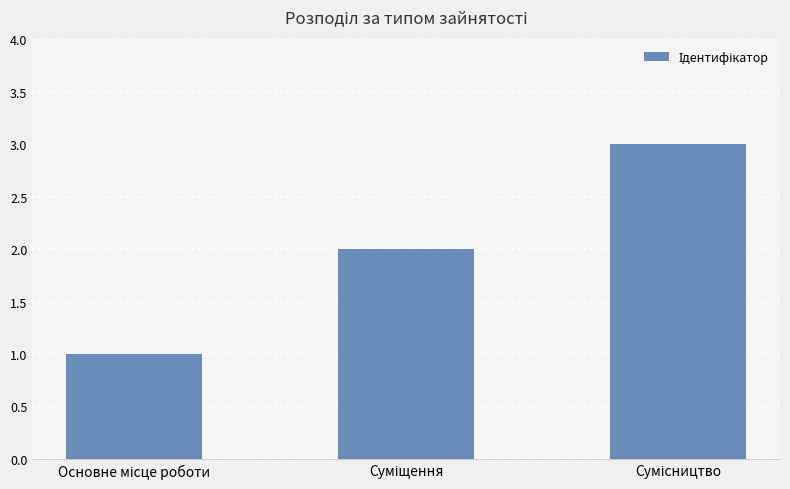

What is the greatest value displayed?

3